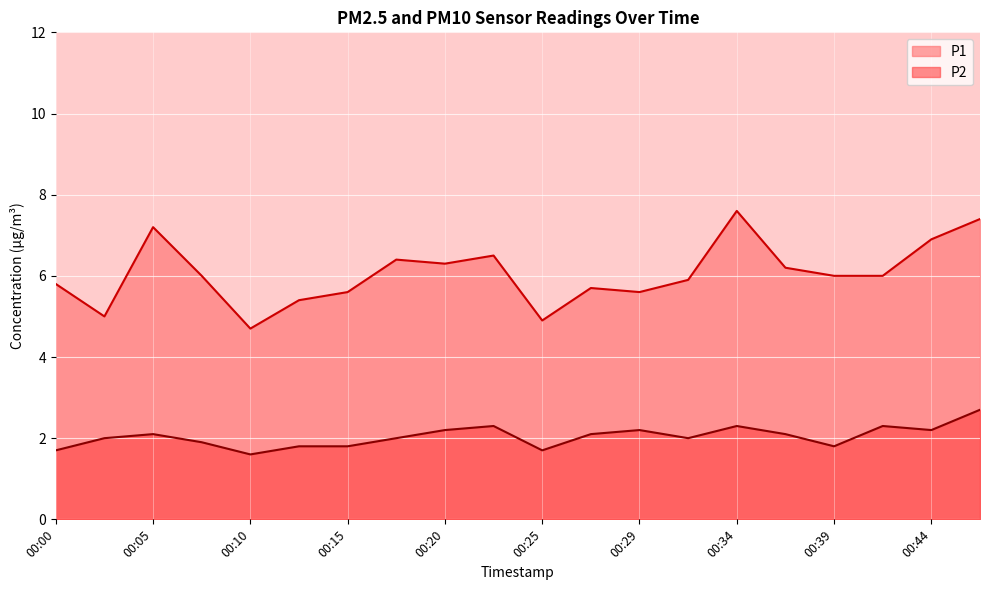

List the series in order of their peak value, highest first.

P1, P2